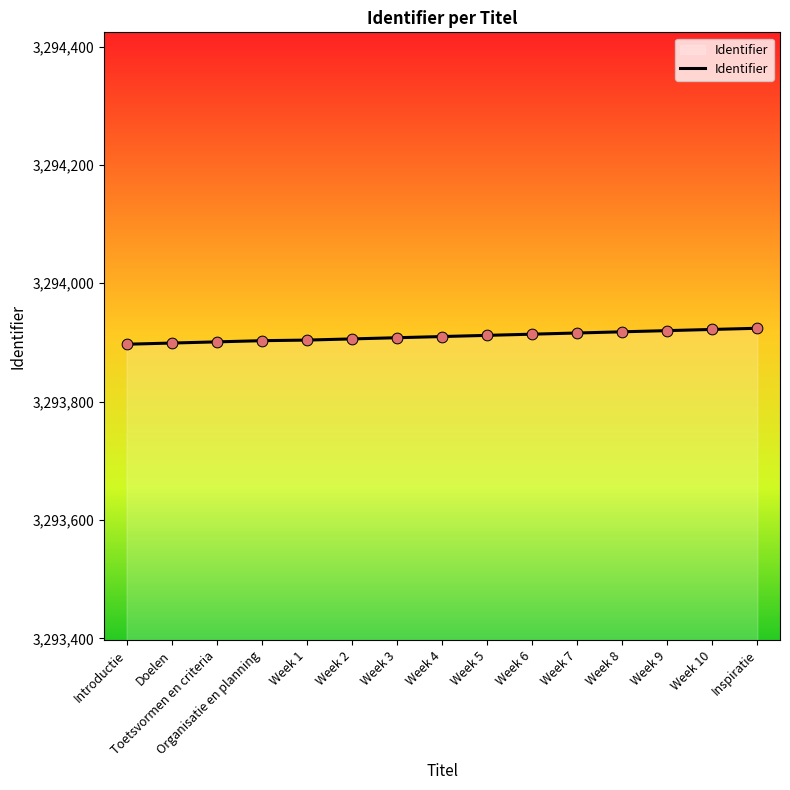

Between Toetsvormen en criteria and Week 6, which is larger?

Week 6